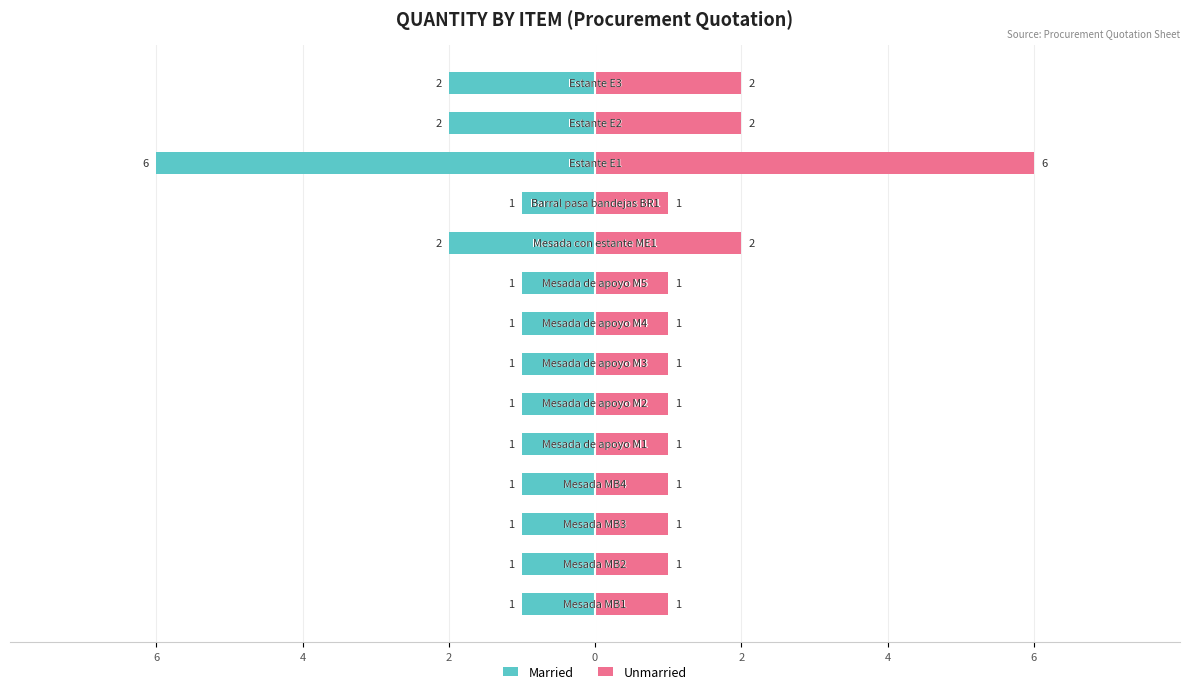

Which series has the largest total across all categories?

Unmarried